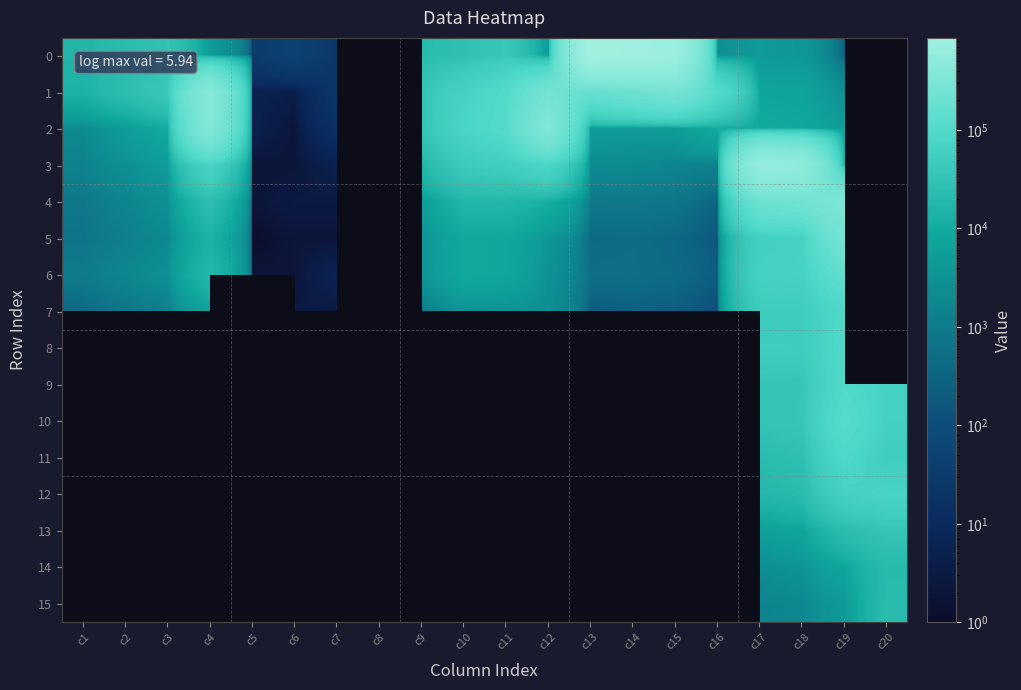

Between c11 and c7, which is larger?

c11